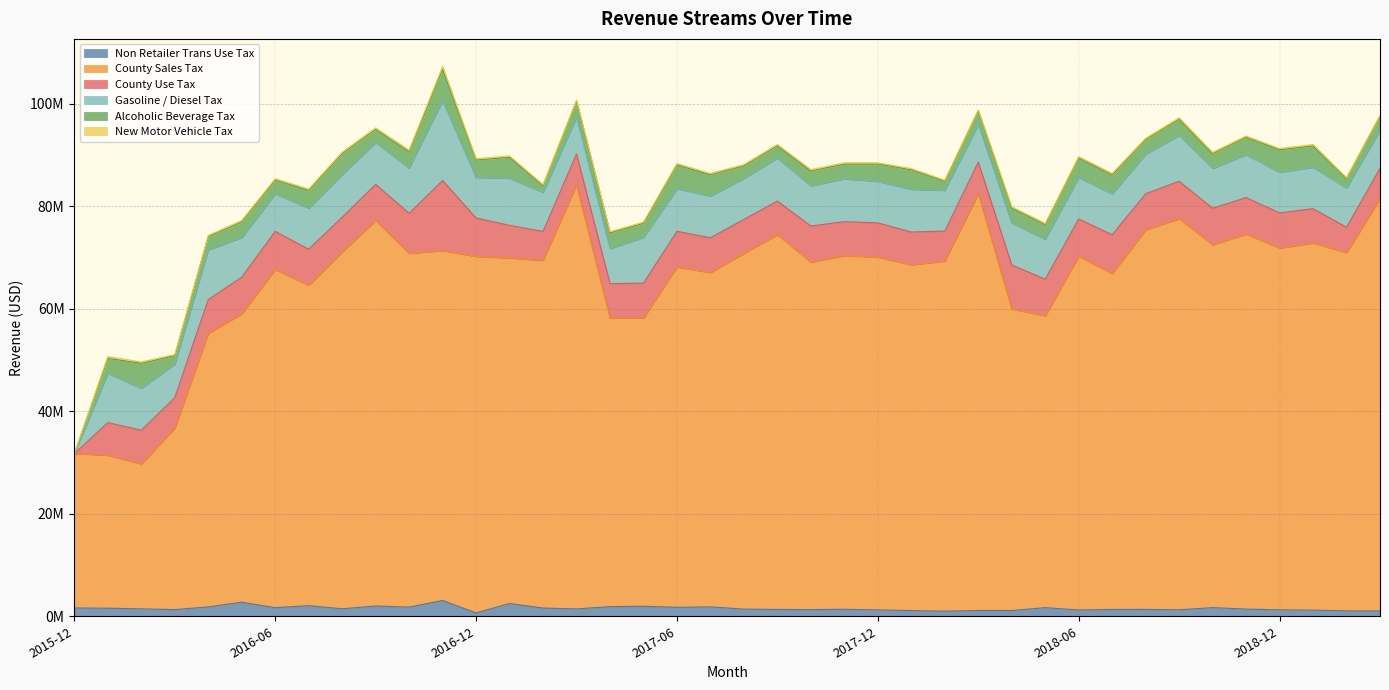

What is the total value across all series at 2017-02?

84216349.4